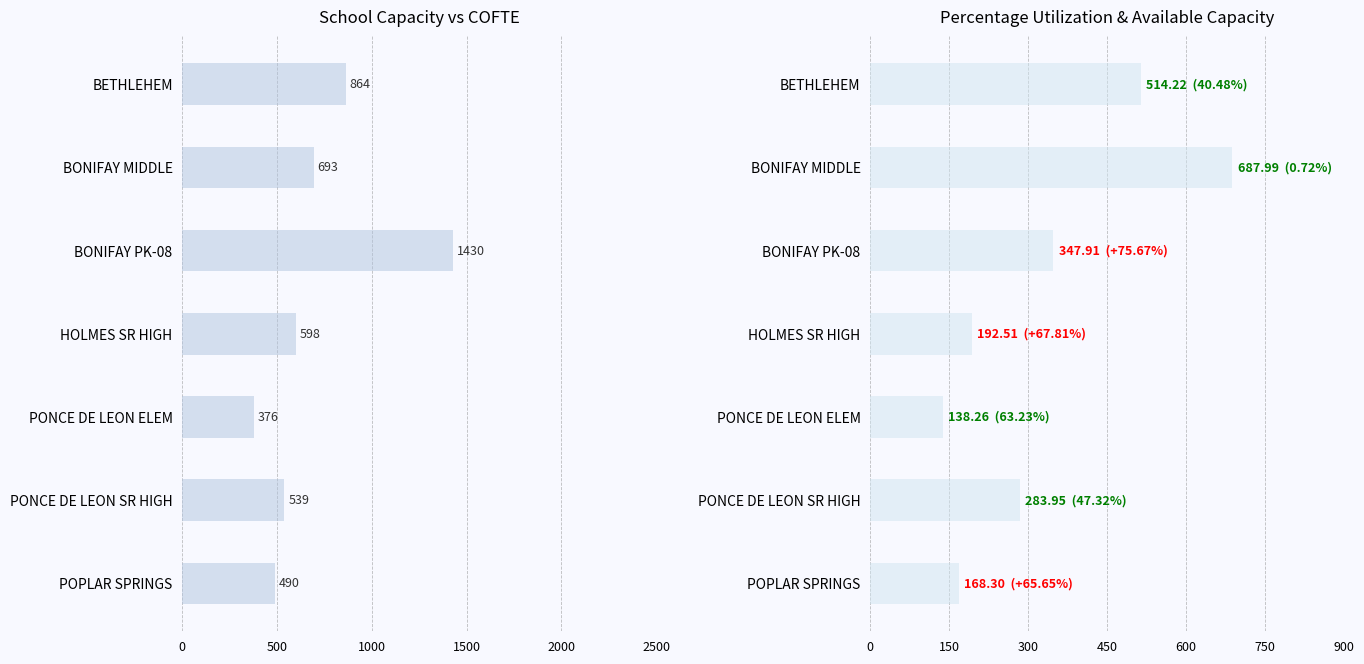

Rank the series by their maximum value, from lowest to highest.

AVAILABLE CAPACITY, SCHOOL CAPACITY